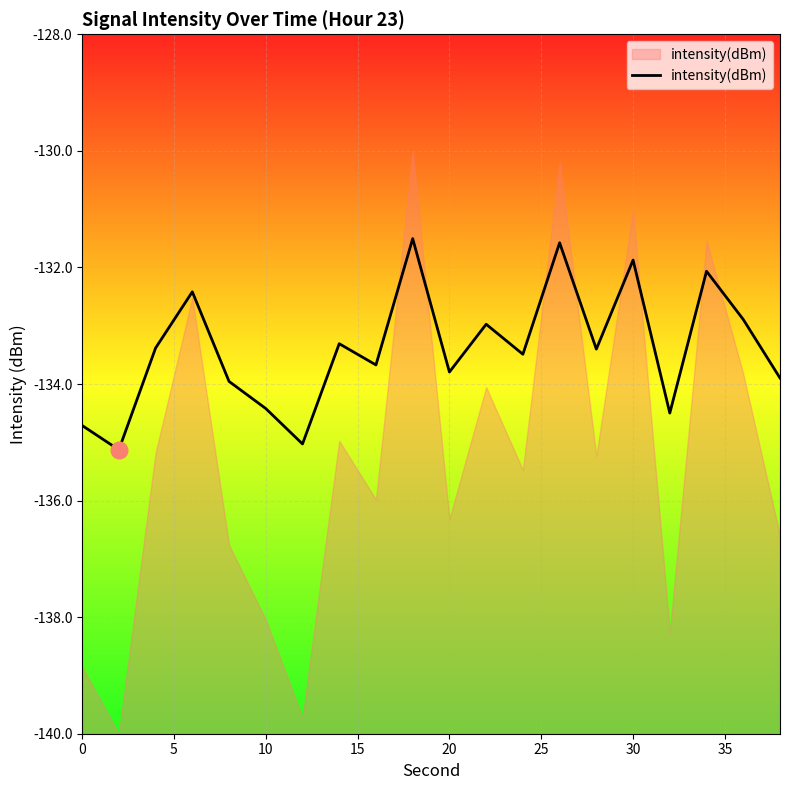

How many interior local valleys (lower than both neighbors) does the data have?

7